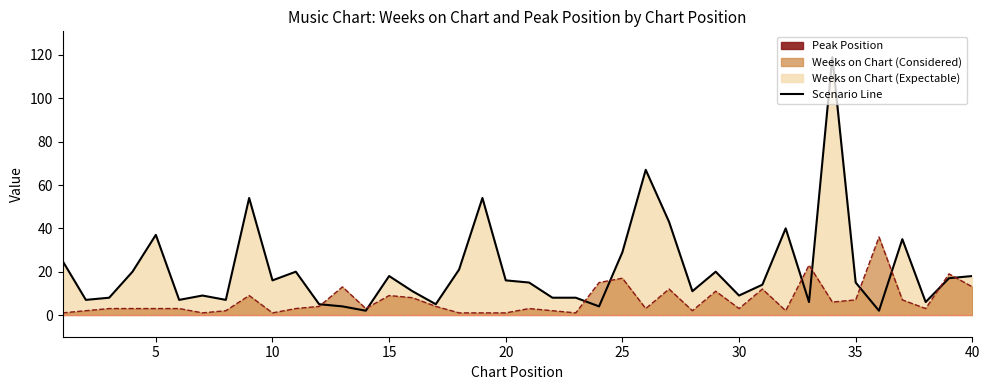

At which label does Weeks on Chart reach its minimum?

14